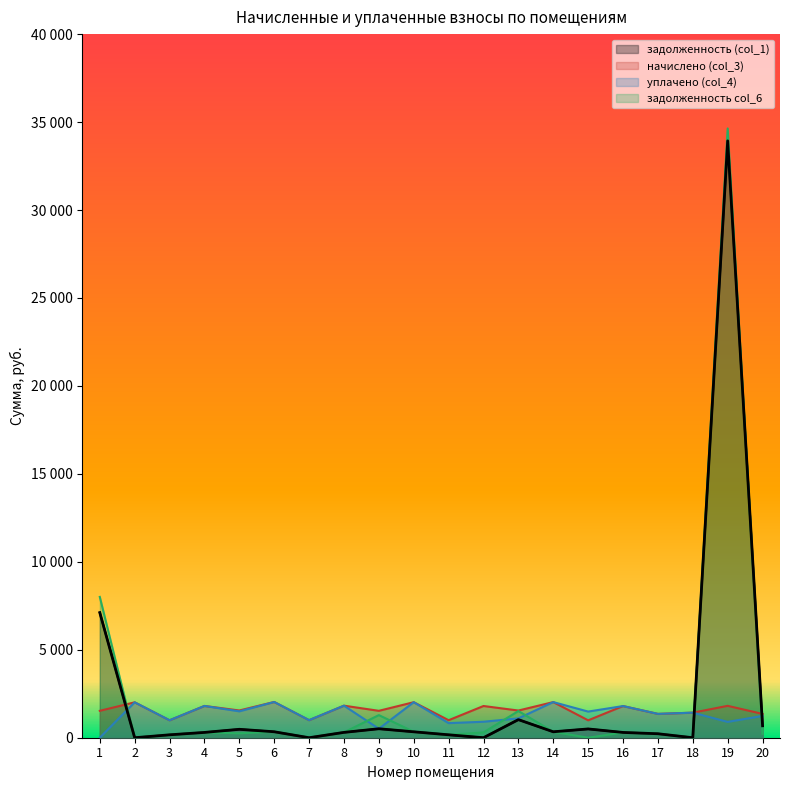

How many values in задолженность col_6 are above zero?

16